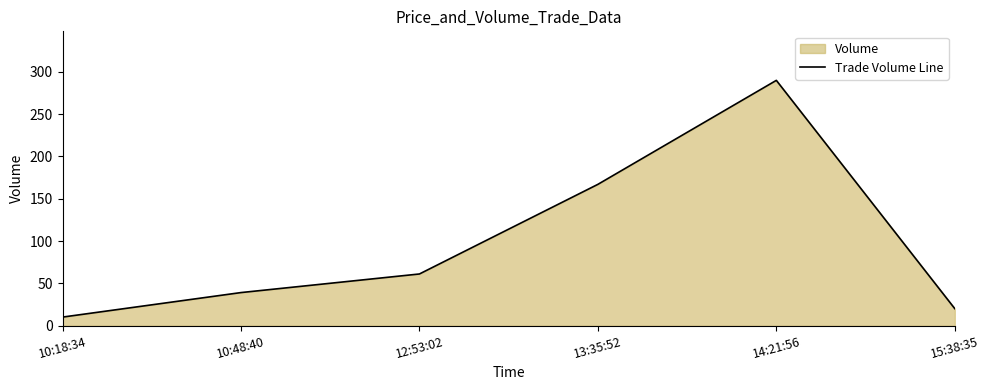

Is it true that the value at 14:21:56 is 290?

True